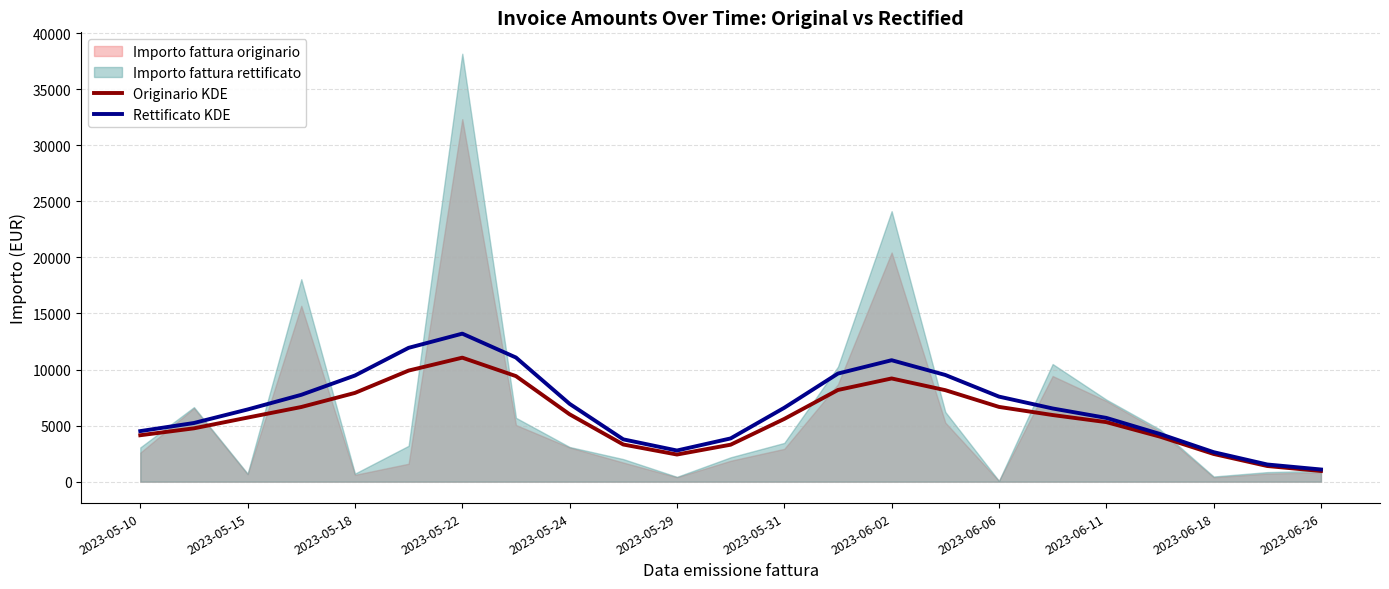

Which category has the highest value in the Originario KDE series?

2023-05-22